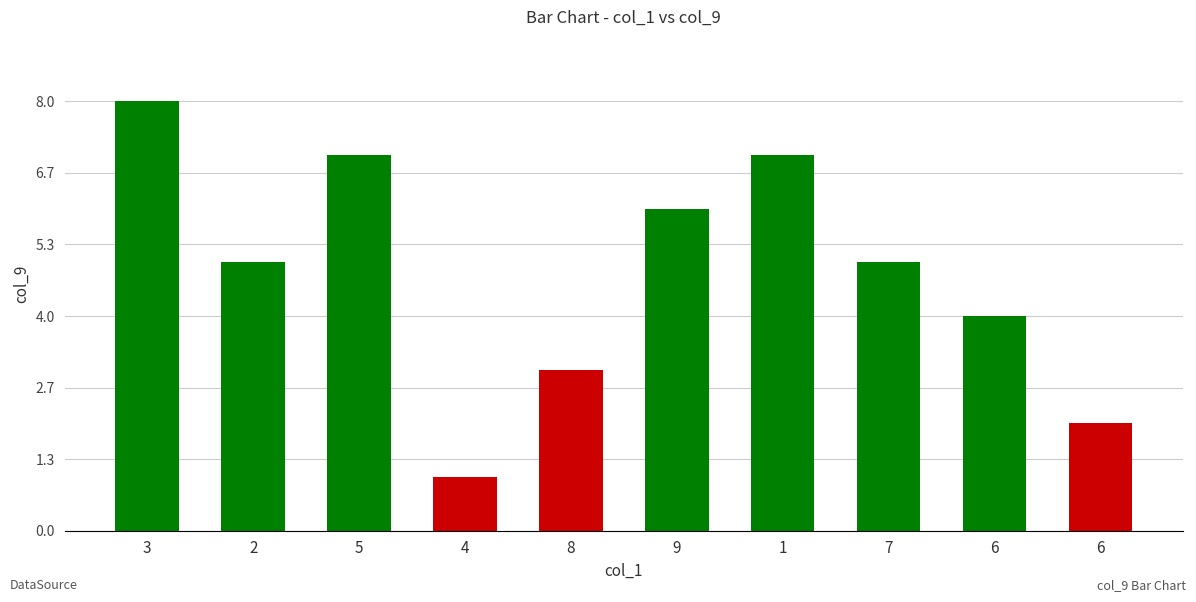

Does the chart contain any negative values?

No